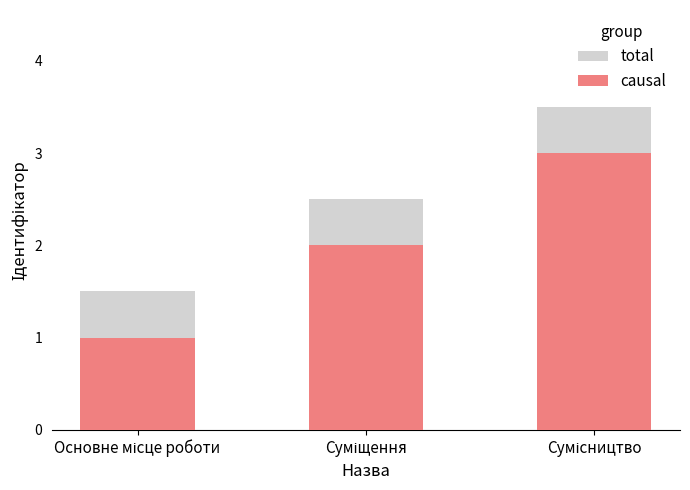

Which label corresponds to the smallest value in the chart?

Основне місце роботи